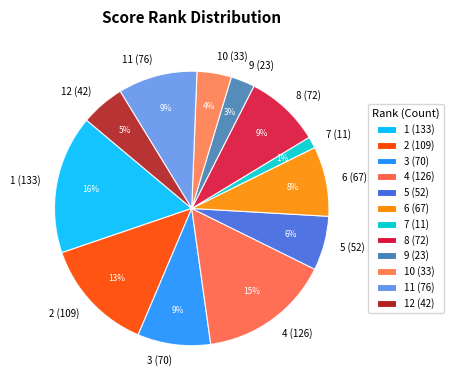

The 9 slice represents 18% of the pie. True or false?

False